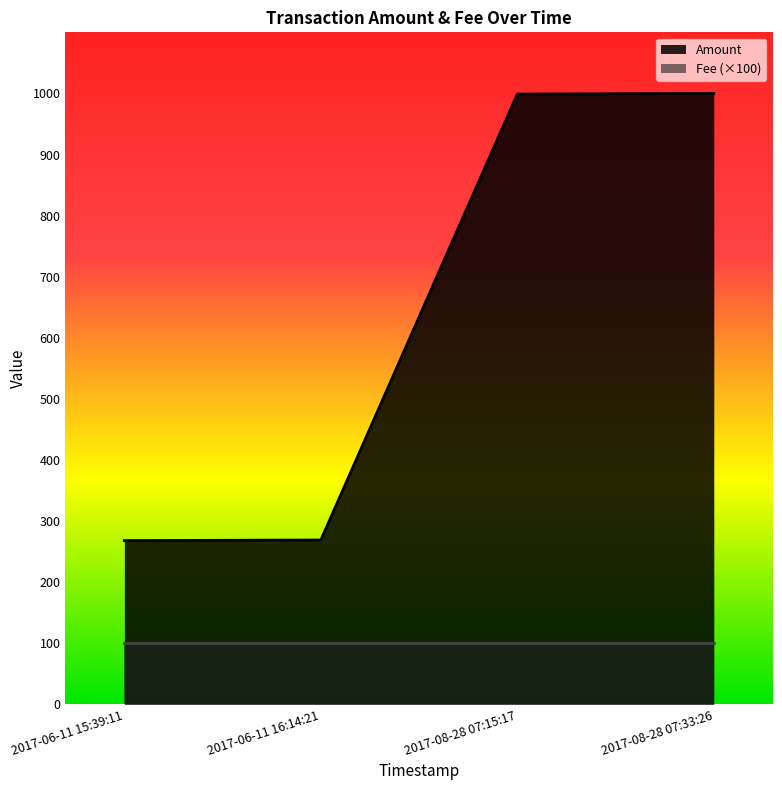

Is it true that the value at 2017-08-28 07:15:17 is 999?

True